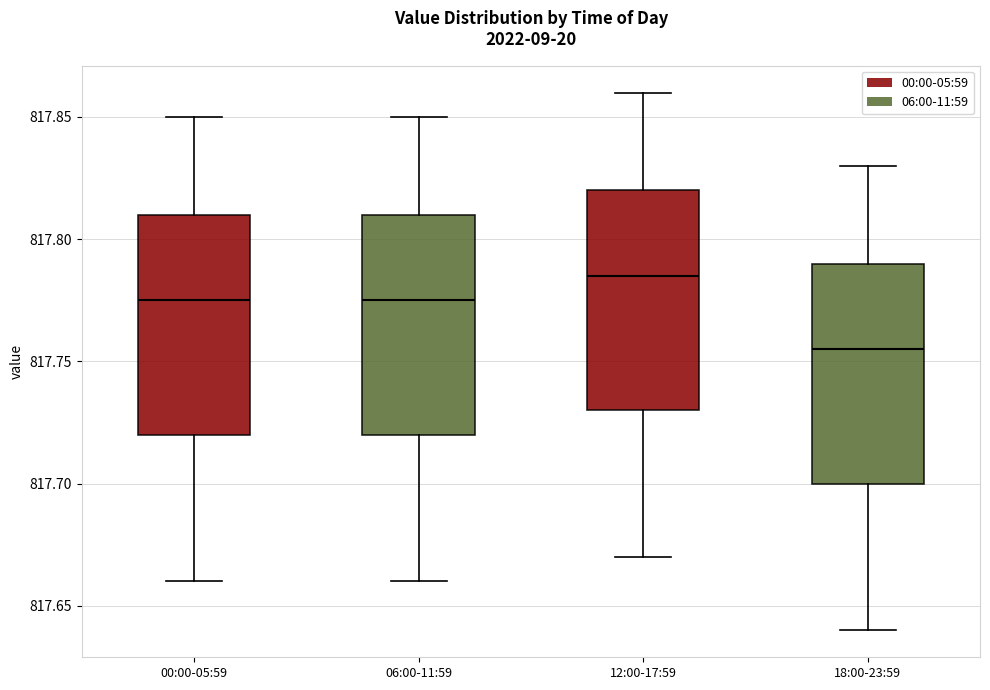

Where is the upper edge of the box for 00:00-05:59 on the y-axis? The values are not printed on the chart, so give them approximately, as read against the axis.

817.810